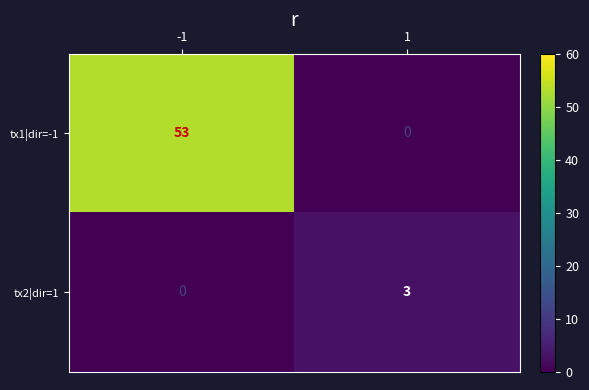

What is the spread (max minus min) of values at -1?

53